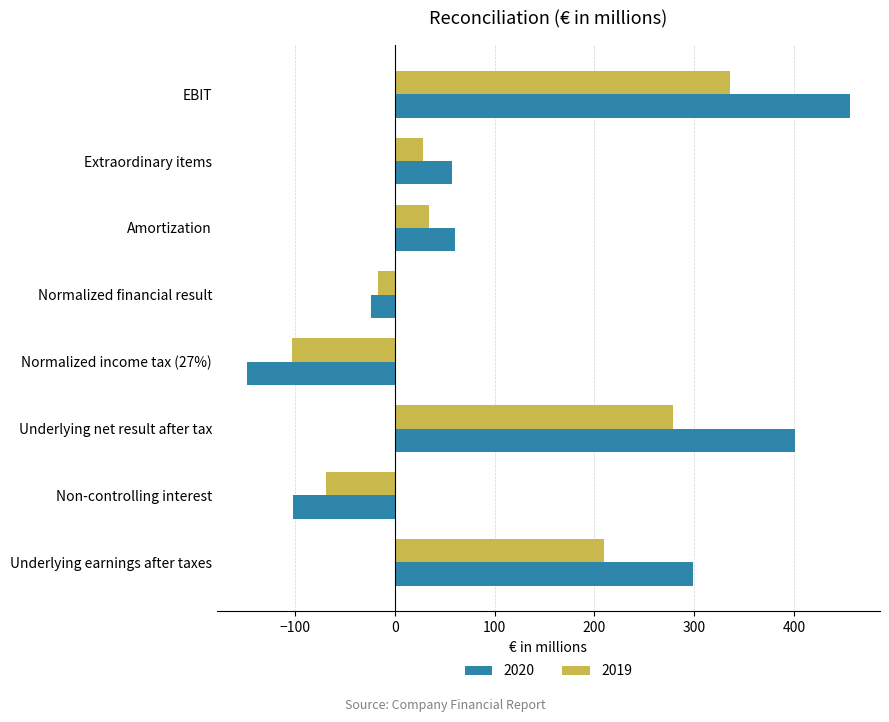

Which series has the largest total across all categories?

2020